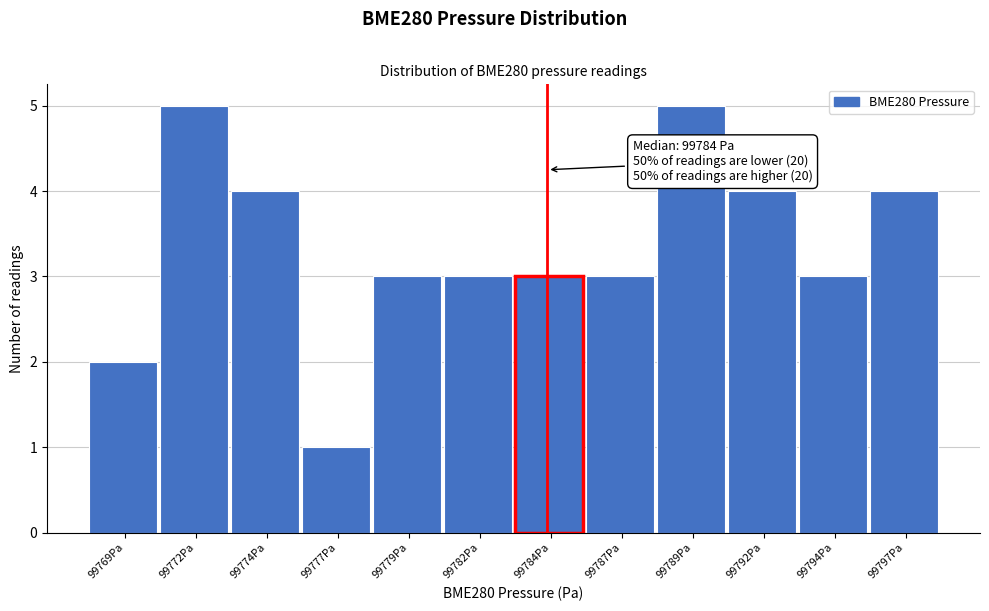

Reading left to right, transcribe all the data shown in this chart.

99769Pa=2	99772Pa=5	99774Pa=4	99777Pa=1	99779Pa=3	99782Pa=3	99784Pa=3	99787Pa=3	99789Pa=5	99792Pa=4	99794Pa=3	99797Pa=4